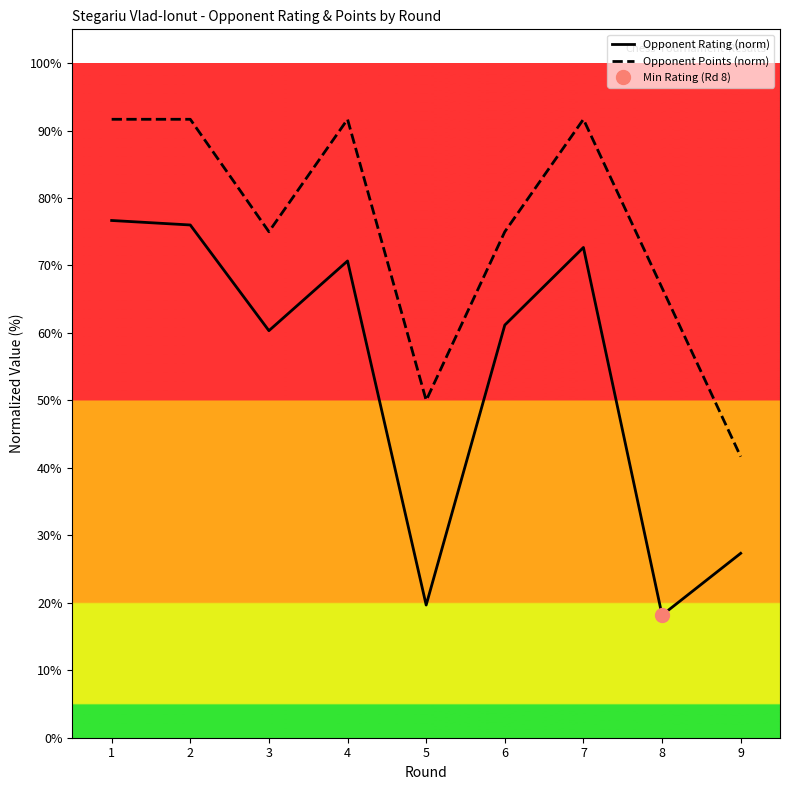

What is the difference between the highest and lowest values at 1?

15.0